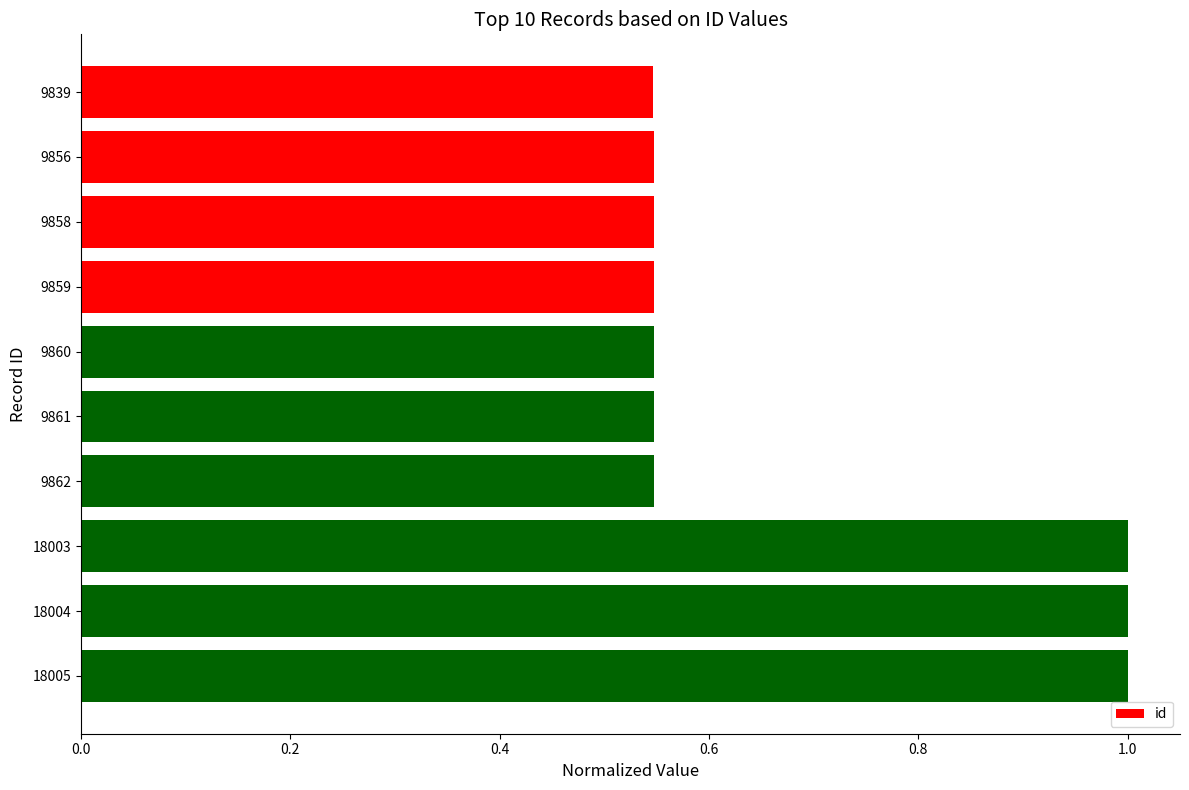

How many bars are there in total?

10